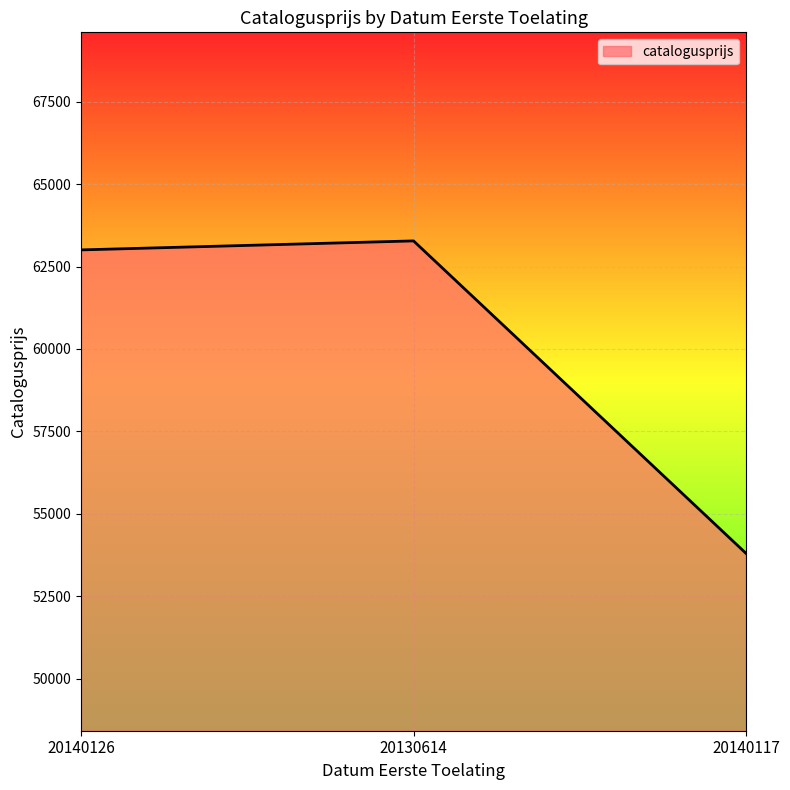

Where is the data nearest to the value 58536?

20140126